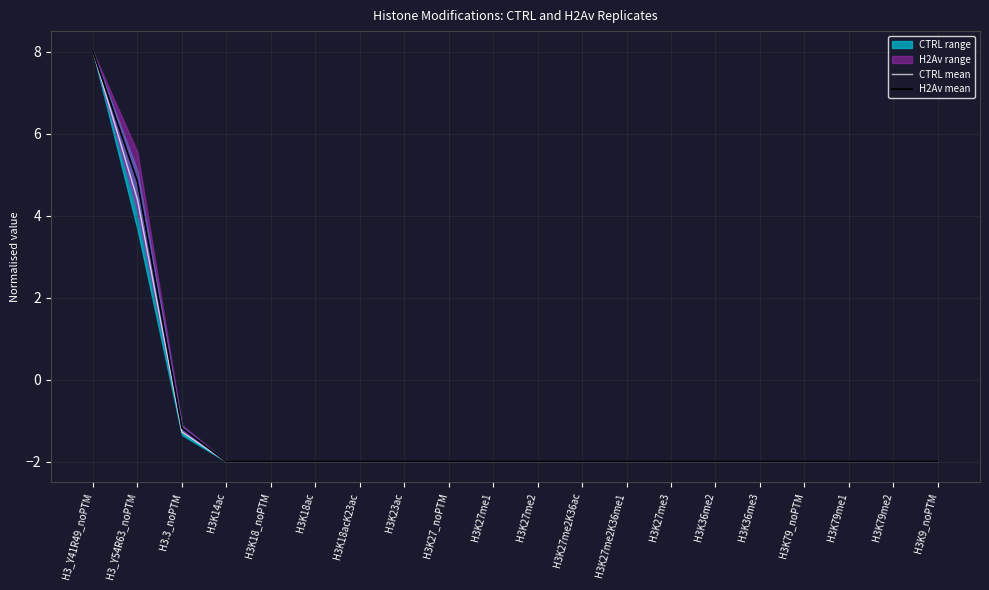

True or false: CTRL mean has a value of 8.0 at H3_Y41R49_noPTM.

True